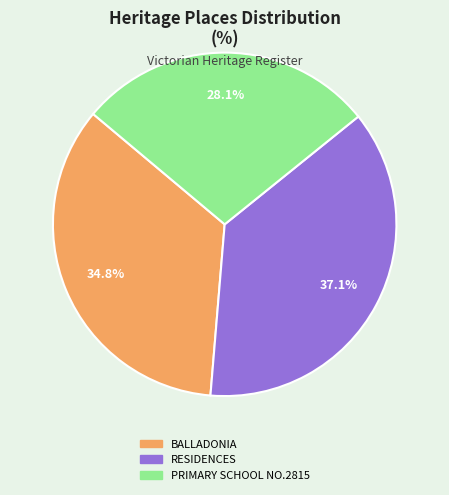

To the nearest percent, what is the difference between the RESIDENCES and BALLADONIA slice percentages?

2%